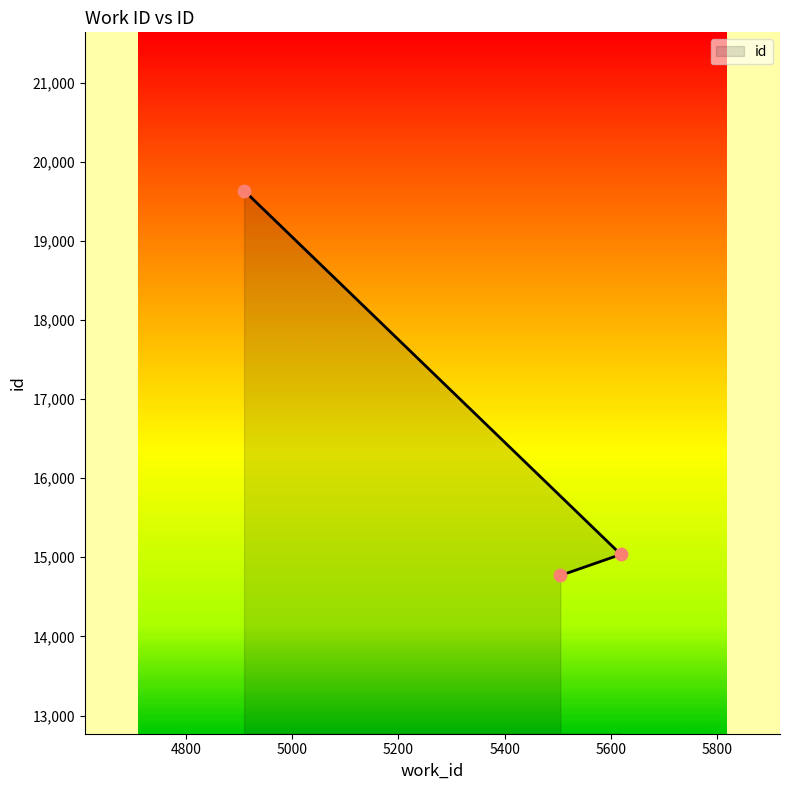

What is the ratio of the value at 5505 to the value at 4909?

0.8